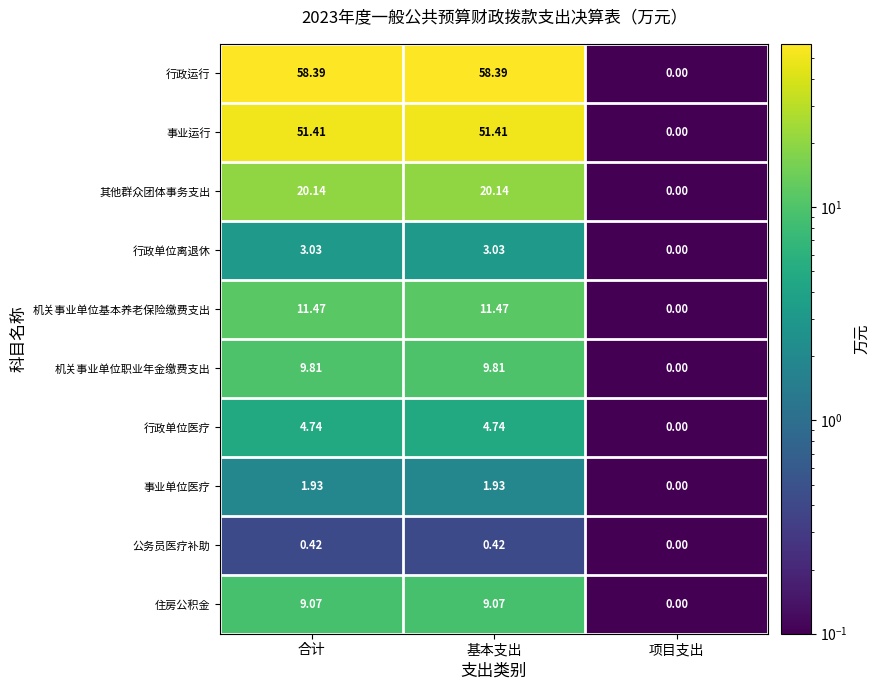

Which series has the widest spread of values?

行政运行